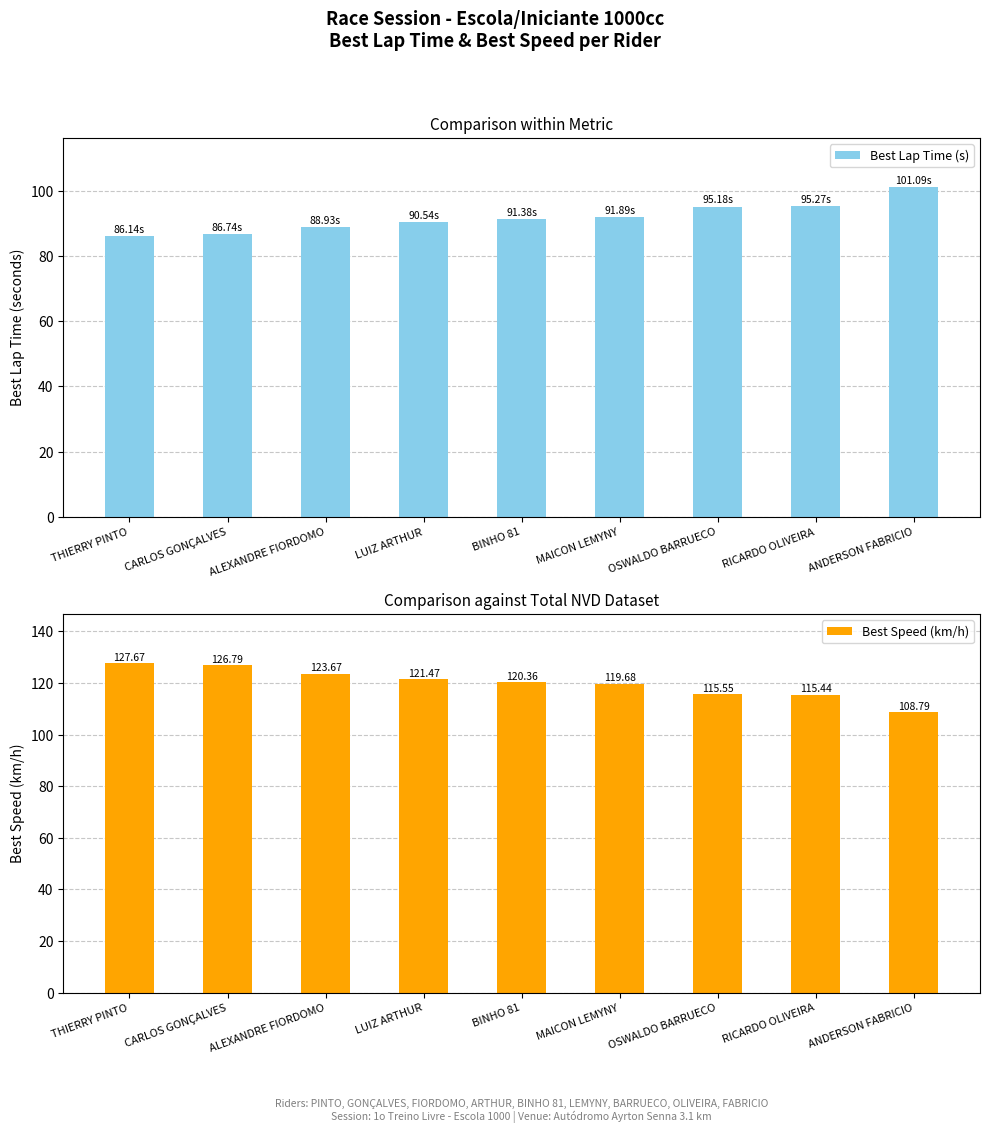

What is the approximate value of Best Lap Time (s) at RICARDO OLIVEIRA?

95.3